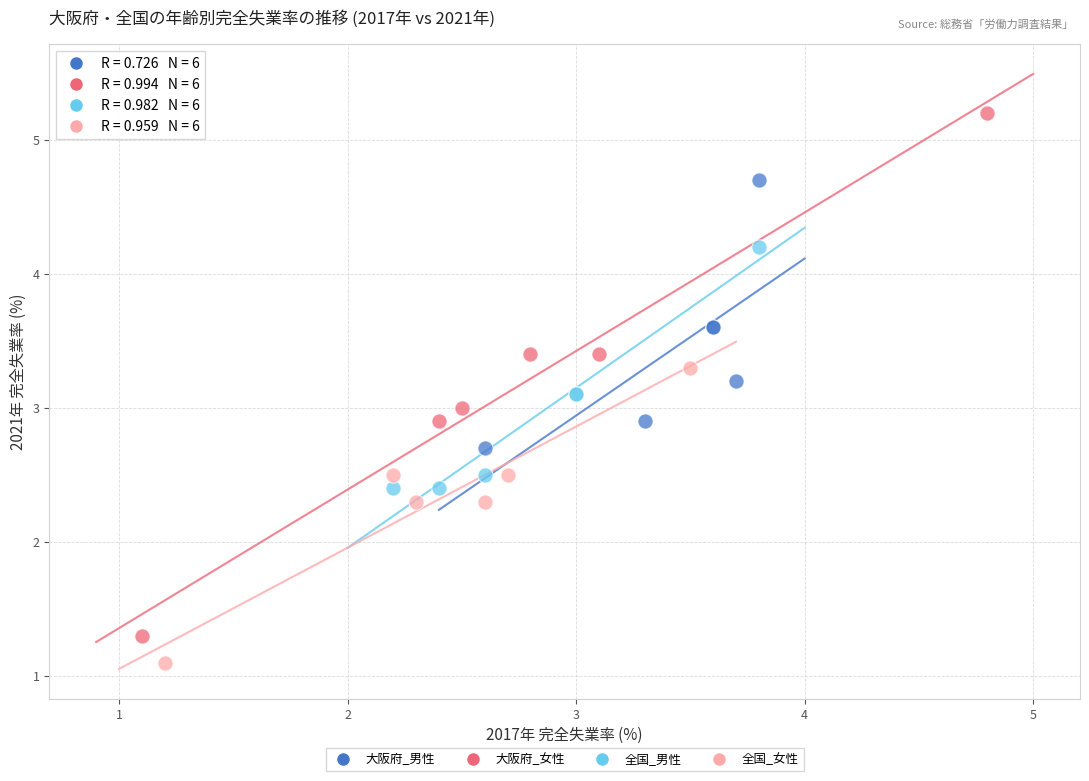

Which series reaches the maximum Y coordinate?

大阪府_女性